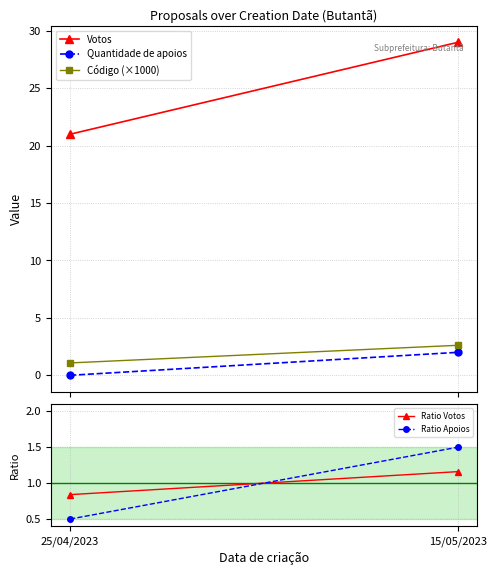

At how many categories does at least one series exceed 17?

2